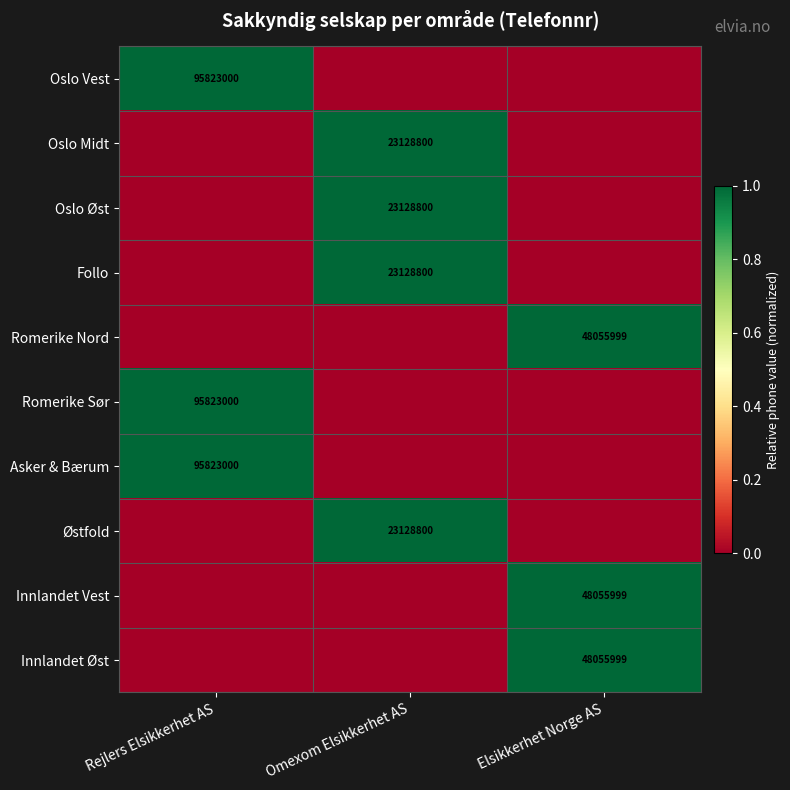

Is it true that Oslo Vest equals 58421089 at Rejlers Elsikkerhet AS?

False